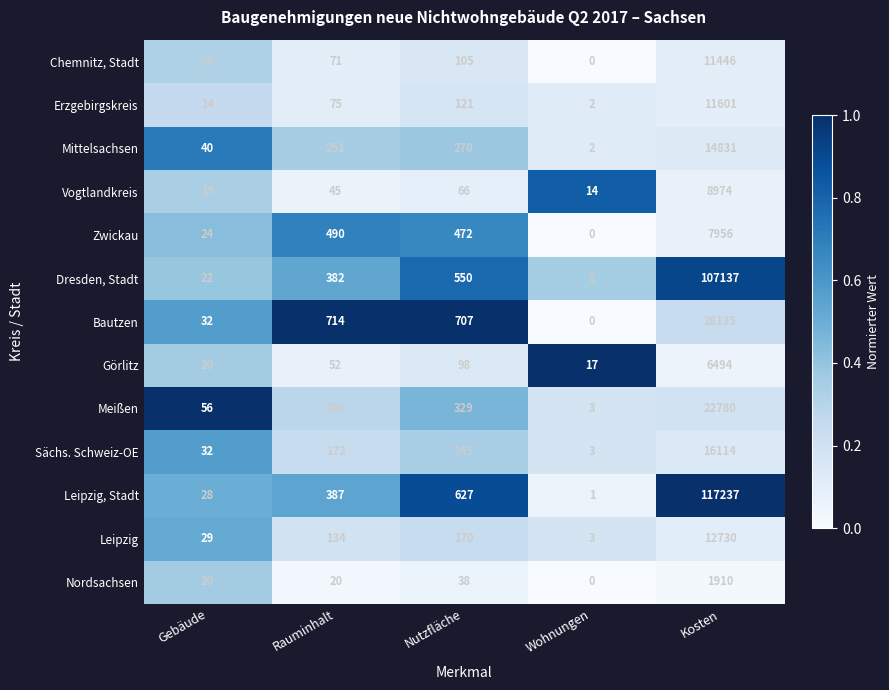

At which category does the chart reach its minimum across all series?

Wohnungen